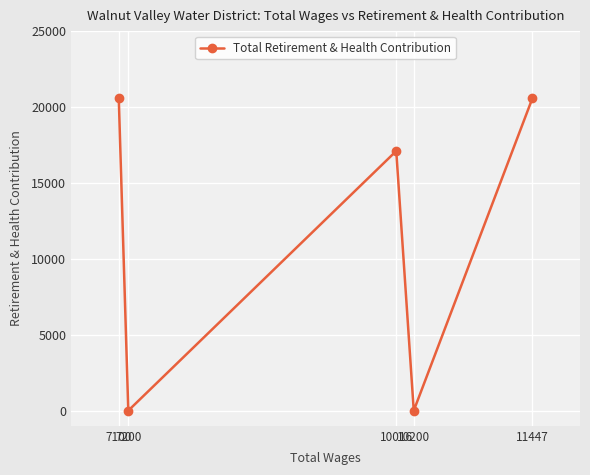

The value at 10200 is 7192. True or false?

False